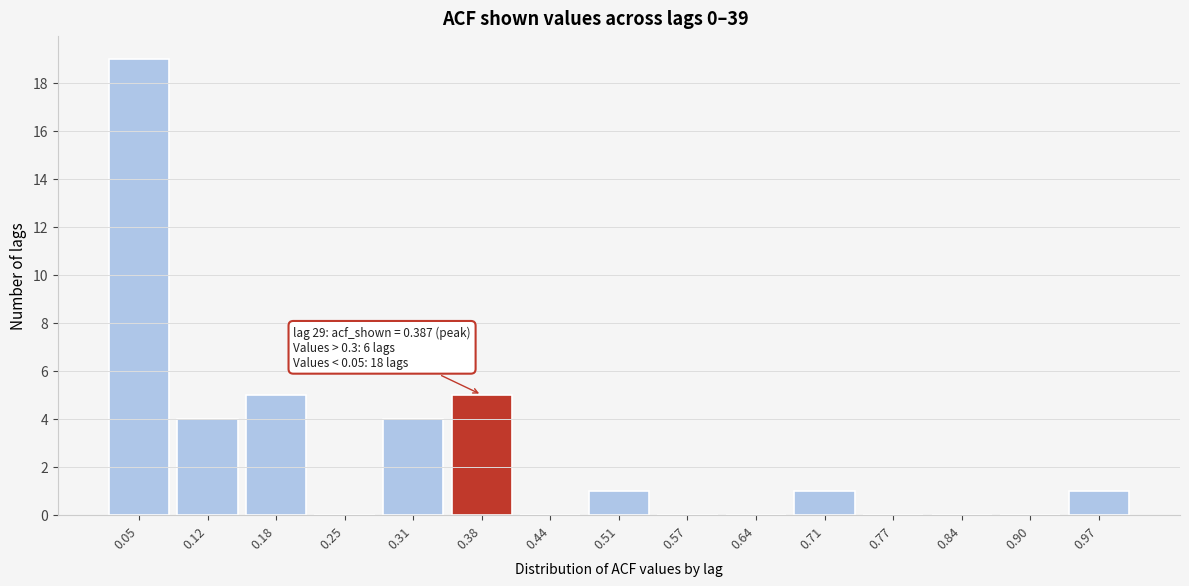

Which range on the x-axis has the tallest bar?

0.02 to 0.08